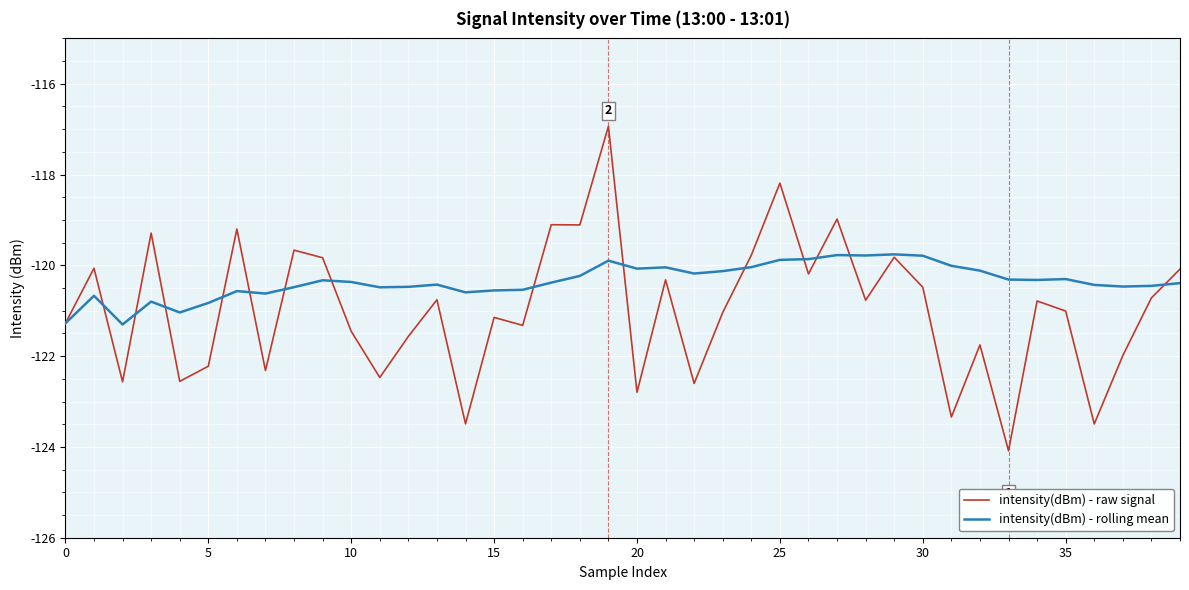

How many categories are shown in the chart?

40